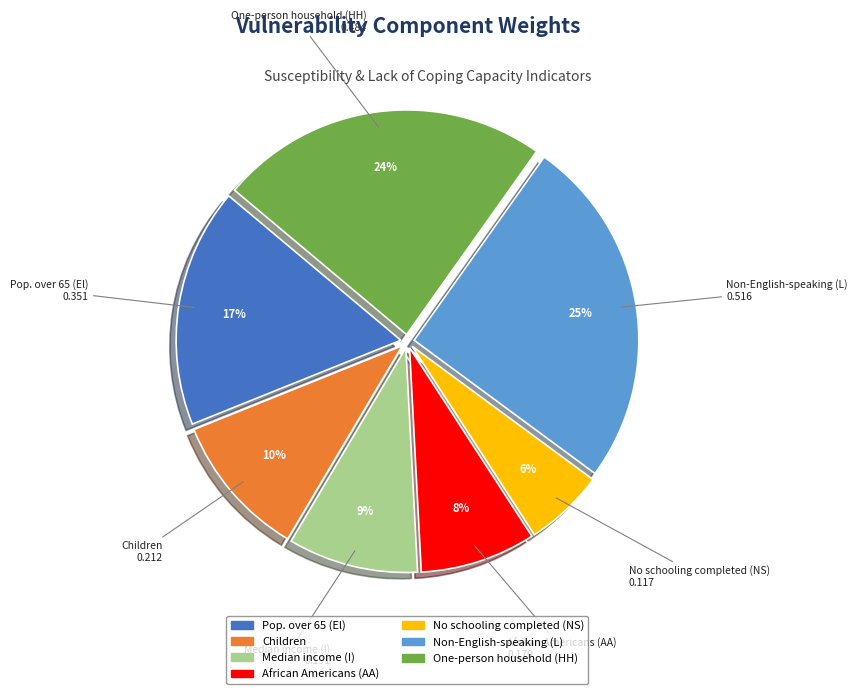

Do Pop. over 65 (El) and No schooling completed (NS) together represent more than half of the pie?

No